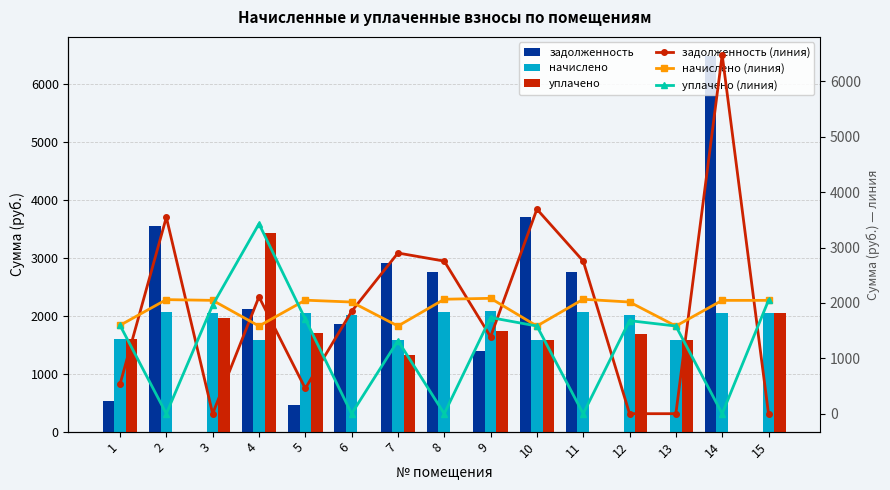

What is the difference between the highest and lowest values at 14?

6479.8